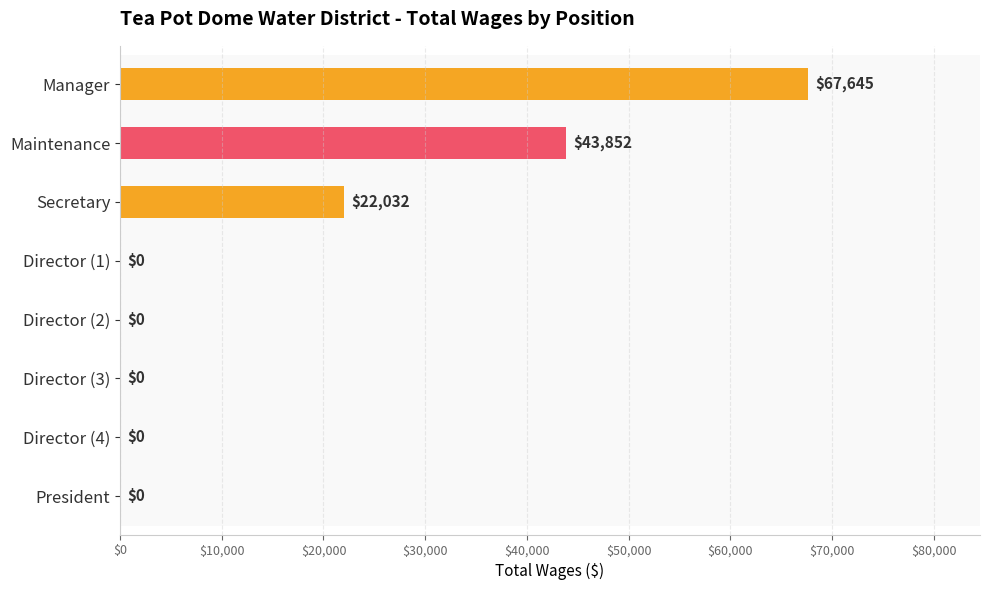

Does the chart contain stacked bars?

No